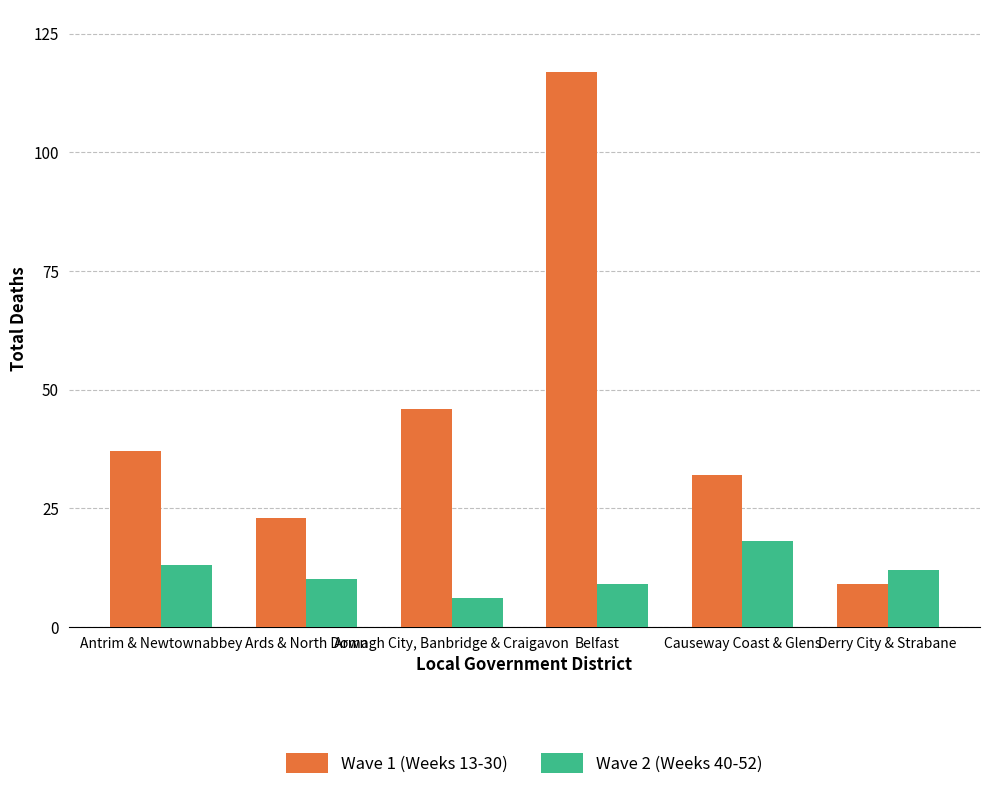

What position from the right is Belfast?

3